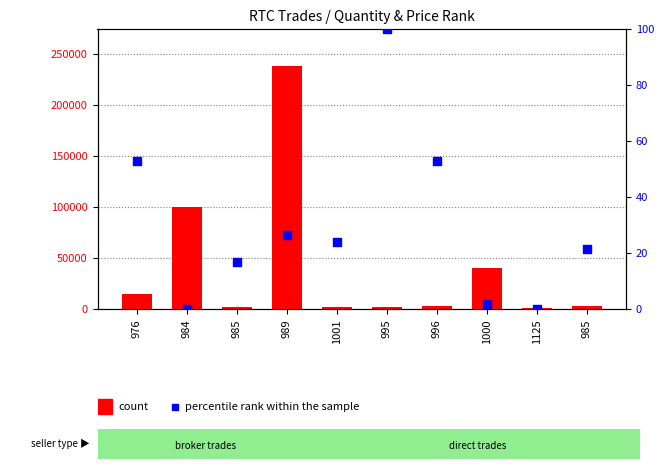

Which series has the largest total across all categories?

count